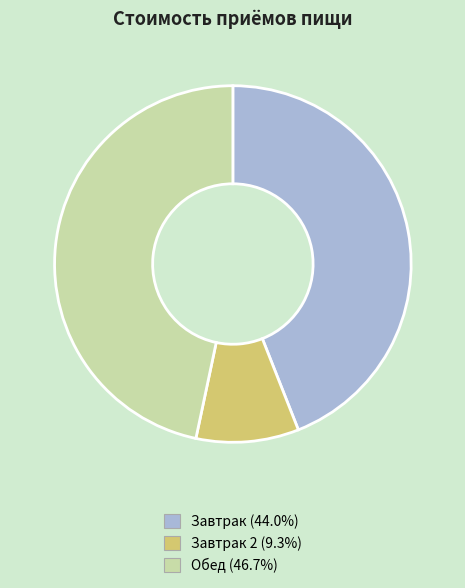

Is there any slice that represents more than half of the pie?

No